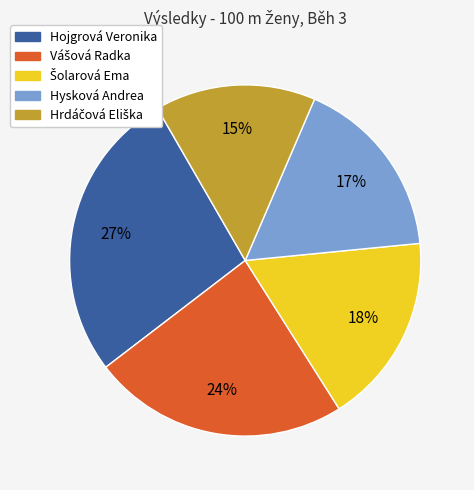

Which category has the biggest portion of the pie?

Hojgrová Veronika